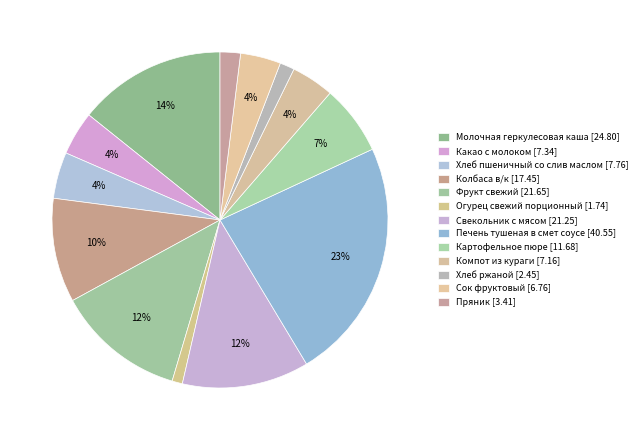

To the nearest percent, what is the difference between the largest and smallest slice percentages?

22%